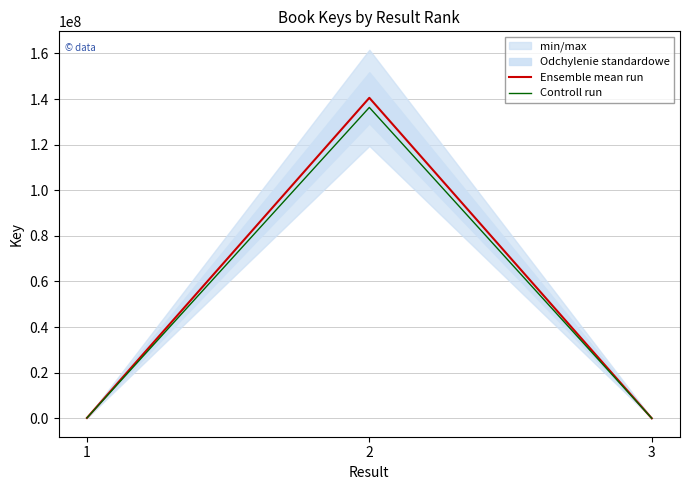

Between 1 and 3, which series saw the biggest shift?

Ensemble mean run